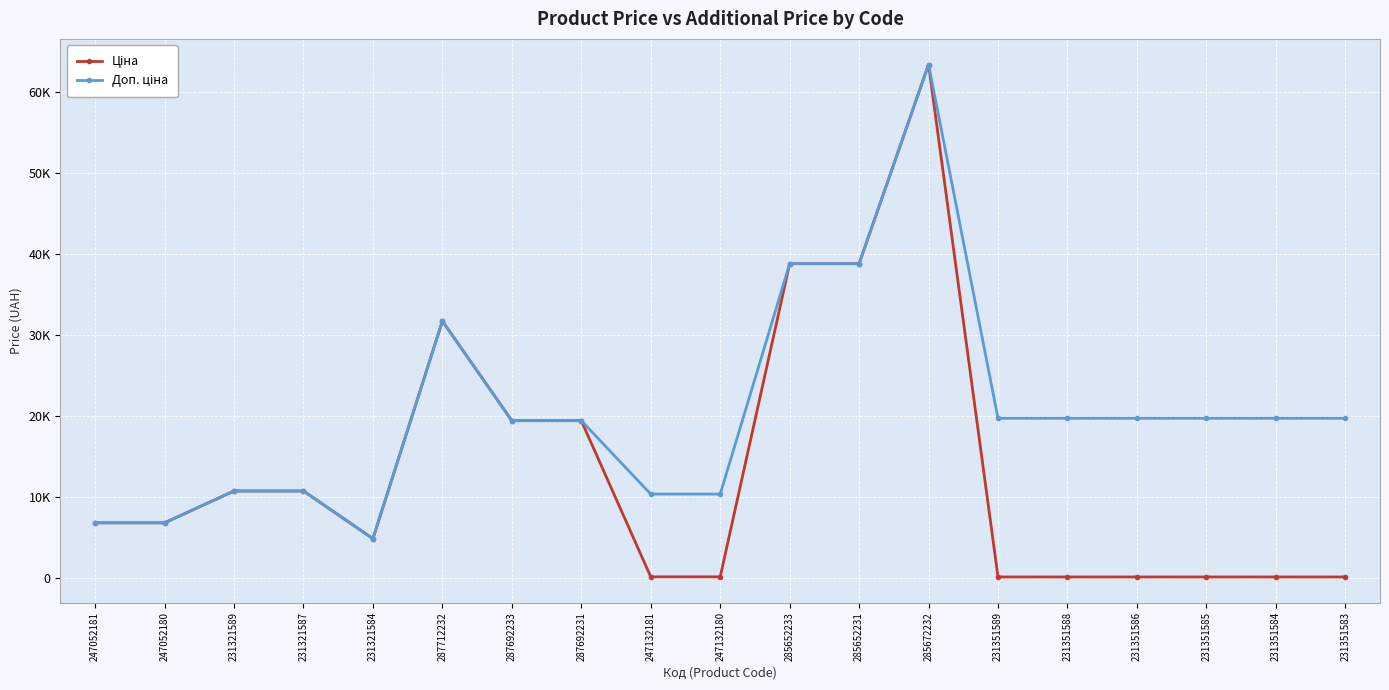

What is the average value of the Доп. ціна series?

20515.0